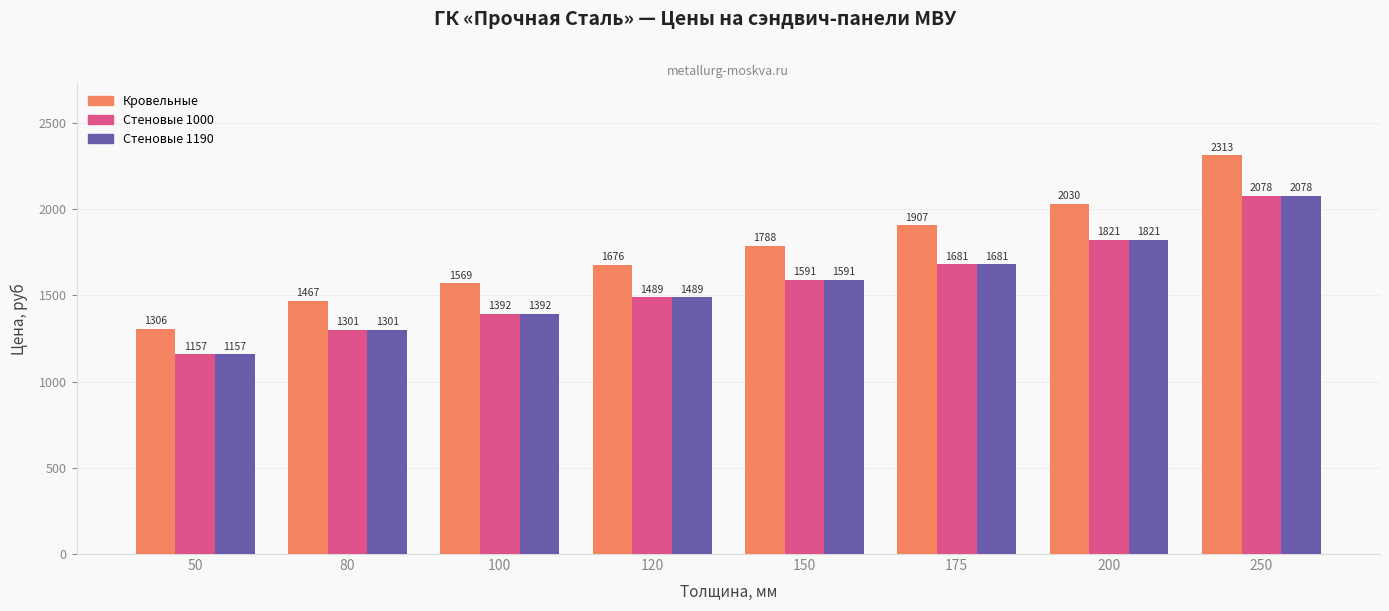

What is the difference between the Кровельные values at 250 and 80?

846